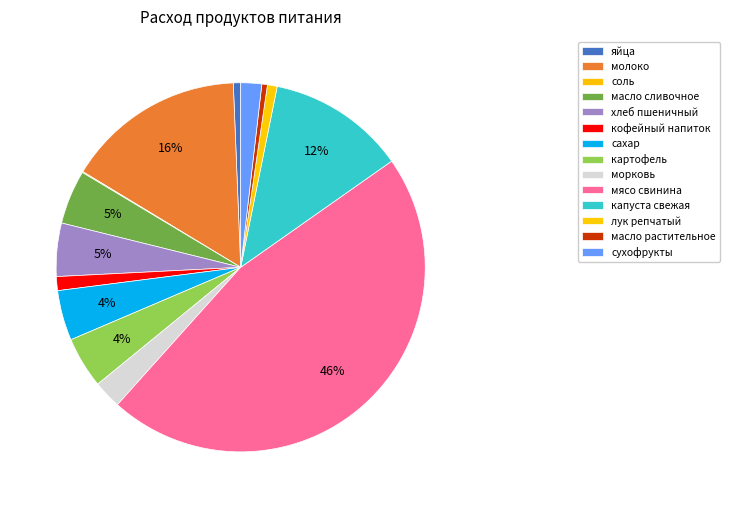

How many slices are in this pie chart?

14